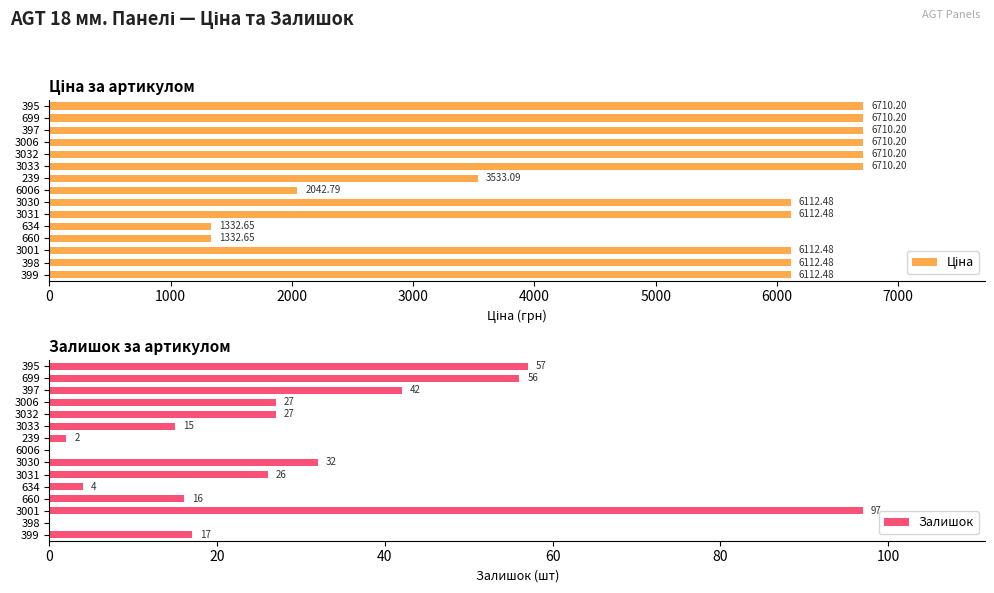

What is the maximum value shown in the chart?

6710.2